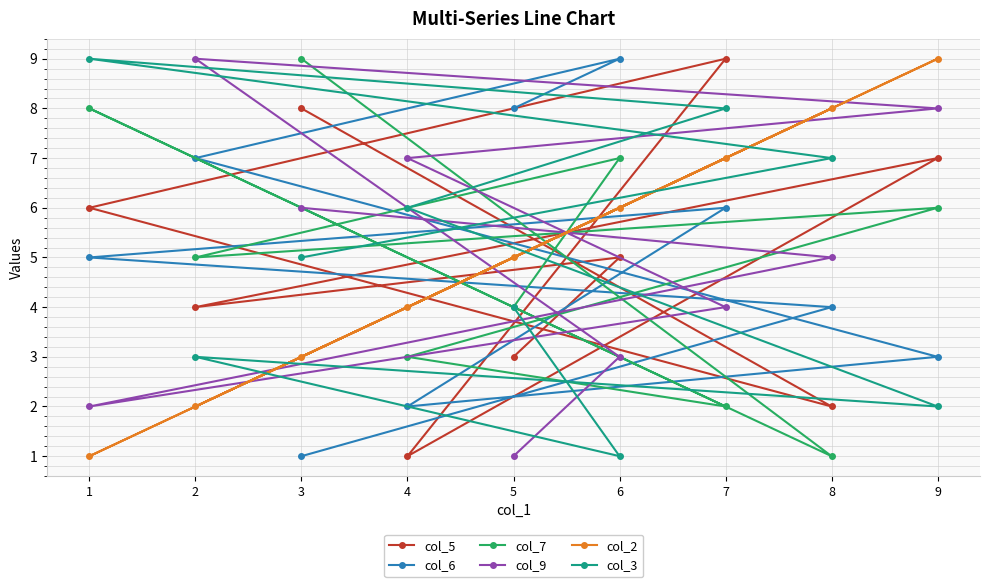

What is the difference between the col_3 values at 8 and 9?

5